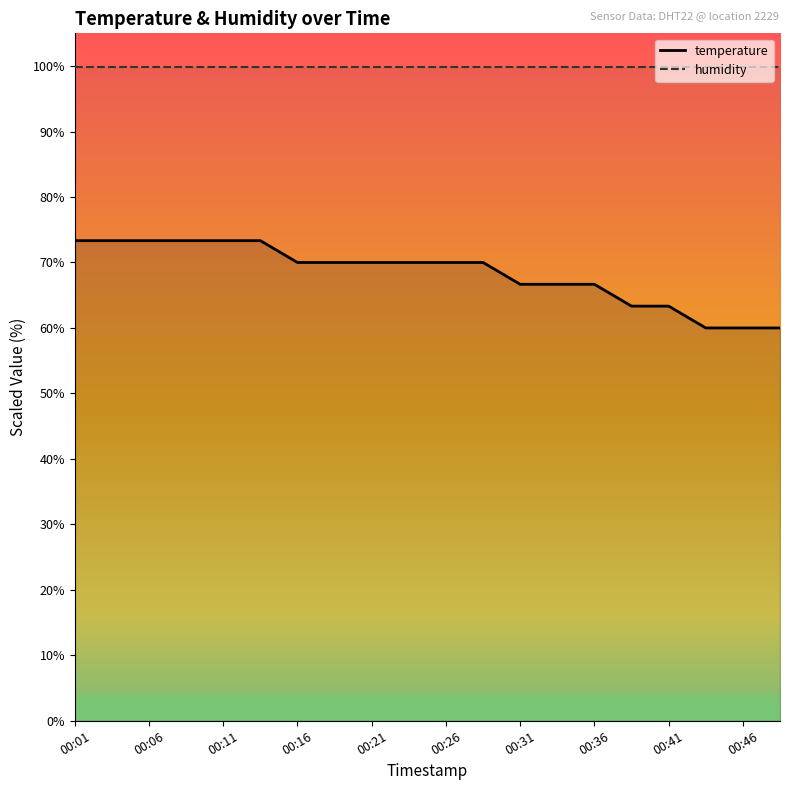

Is it true that the value at 00:46 is 60.0?

True